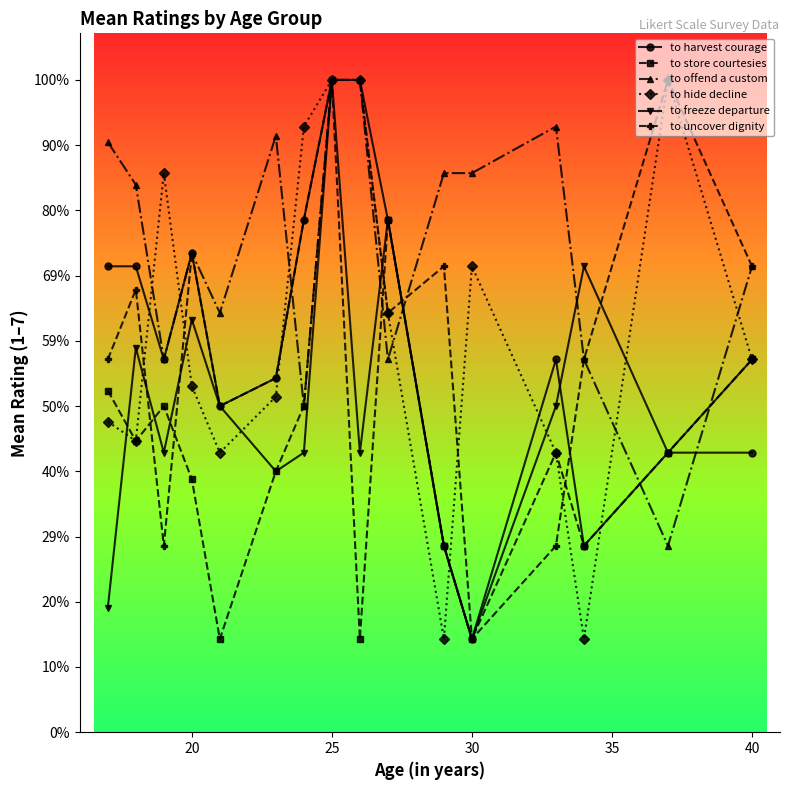

List the series in order of their peak value, lowest first.

to harvest courage, to store courtesies, to offend a custom, to hide decline, to freeze departure, to uncover dignity